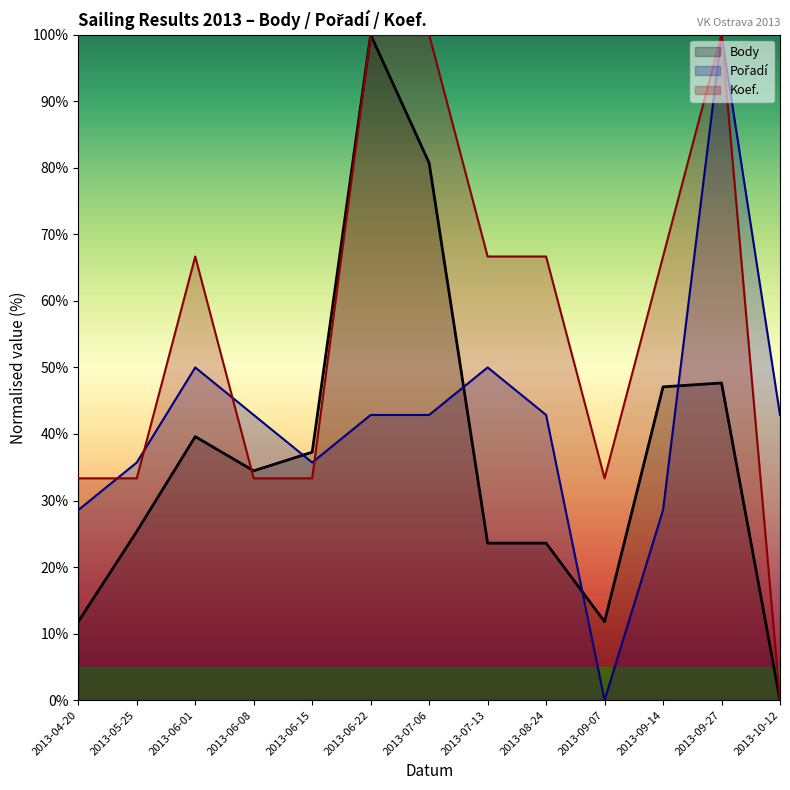

At which category is the sum across all series the highest?

2013-09-27